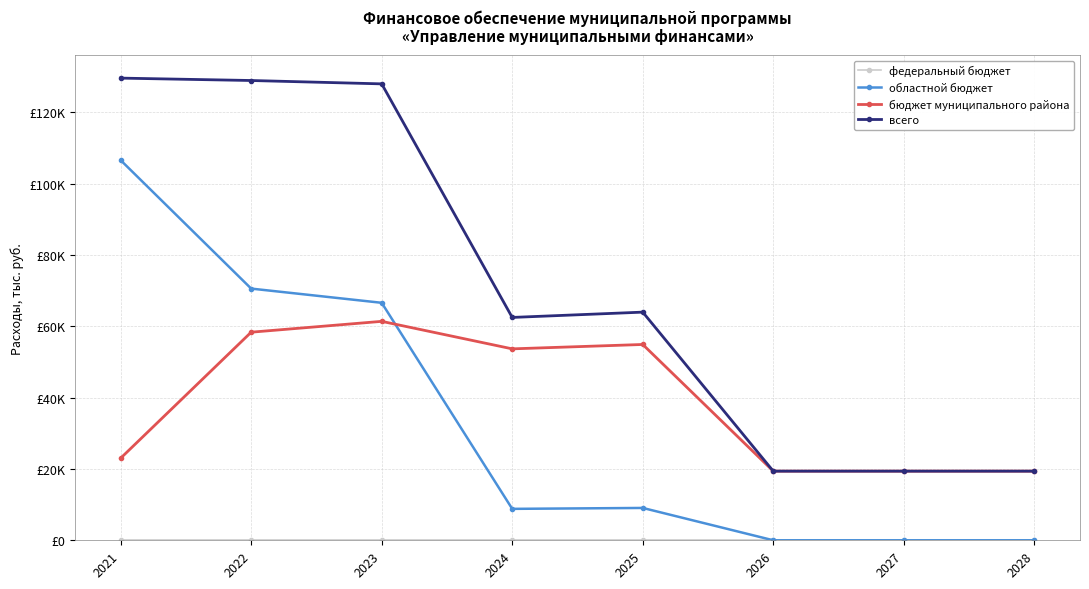

Is this an area chart (filled region under the line)?

No